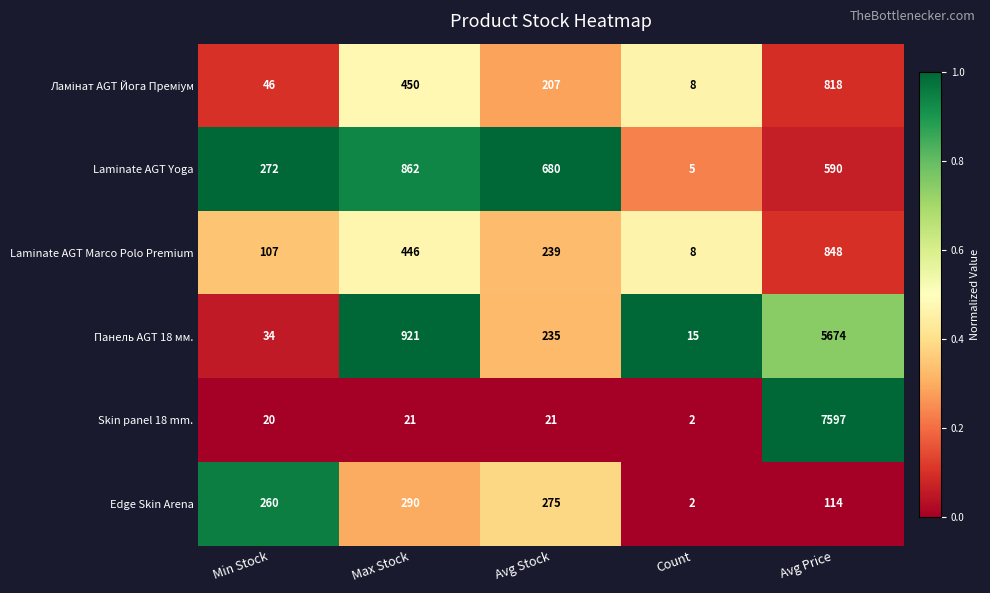

Where does the Панель AGT 18 мм. series first go above 235?

Max Stock